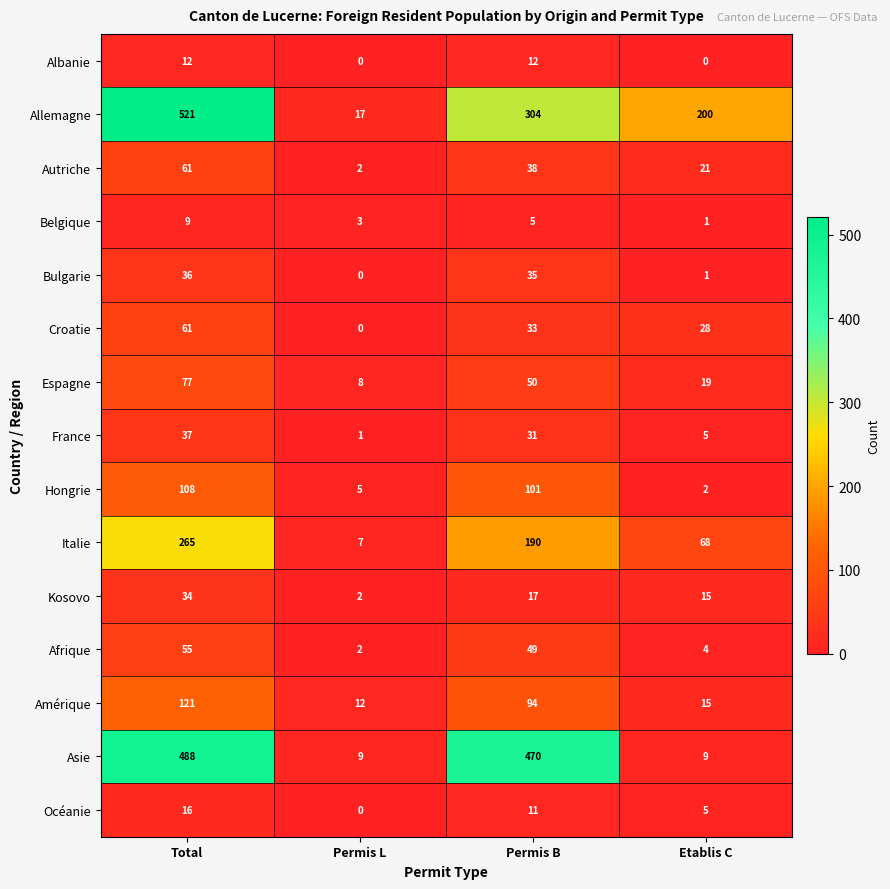

At how many categories does at least one series exceed 151?

3